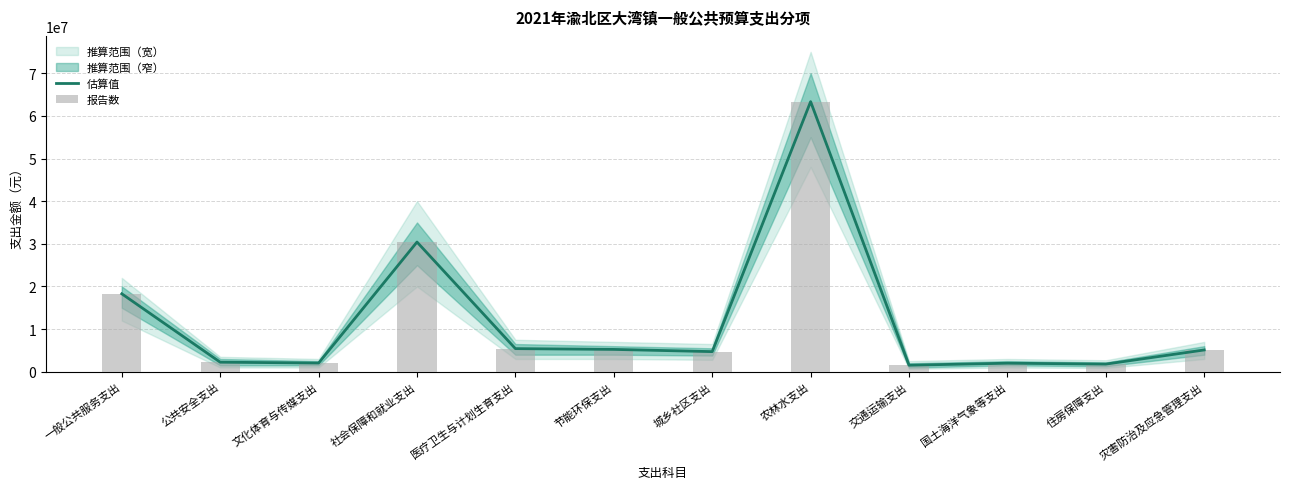

What is the difference between the 报告数 values at 农林水支出 and 国土海洋气象等支出?

61327669.1